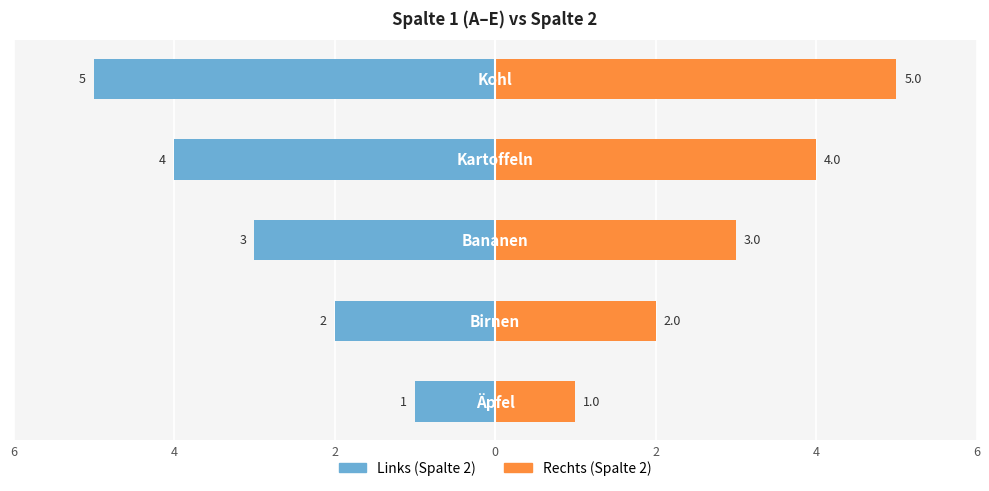

What is the approximate value of Spalte 2 (right) at 2?

3